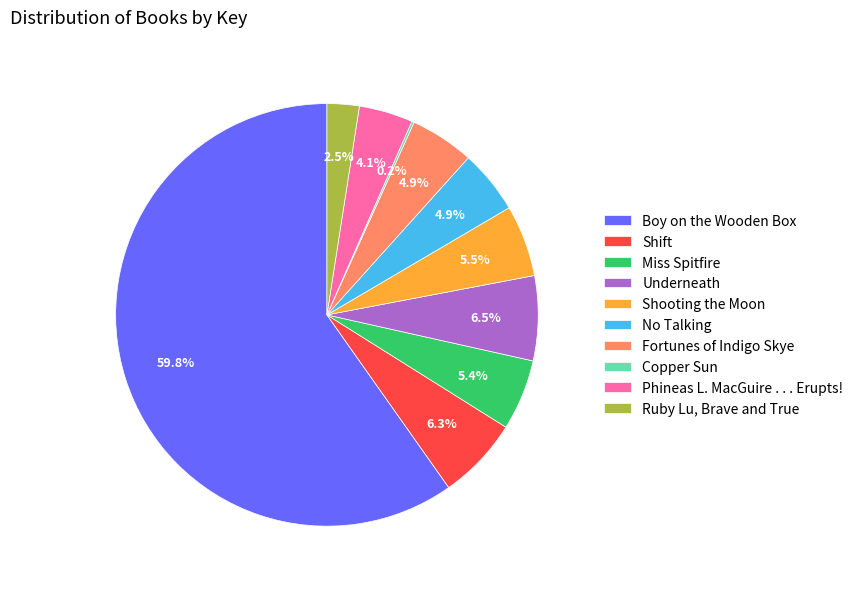

What is the largest slice in the pie chart?

Boy on the Wooden Box